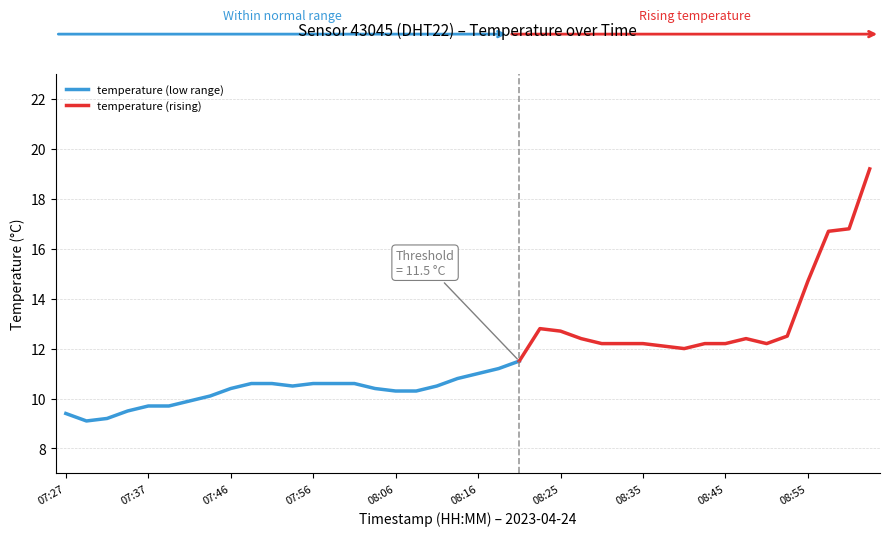

What is the smallest value displayed?

9.1